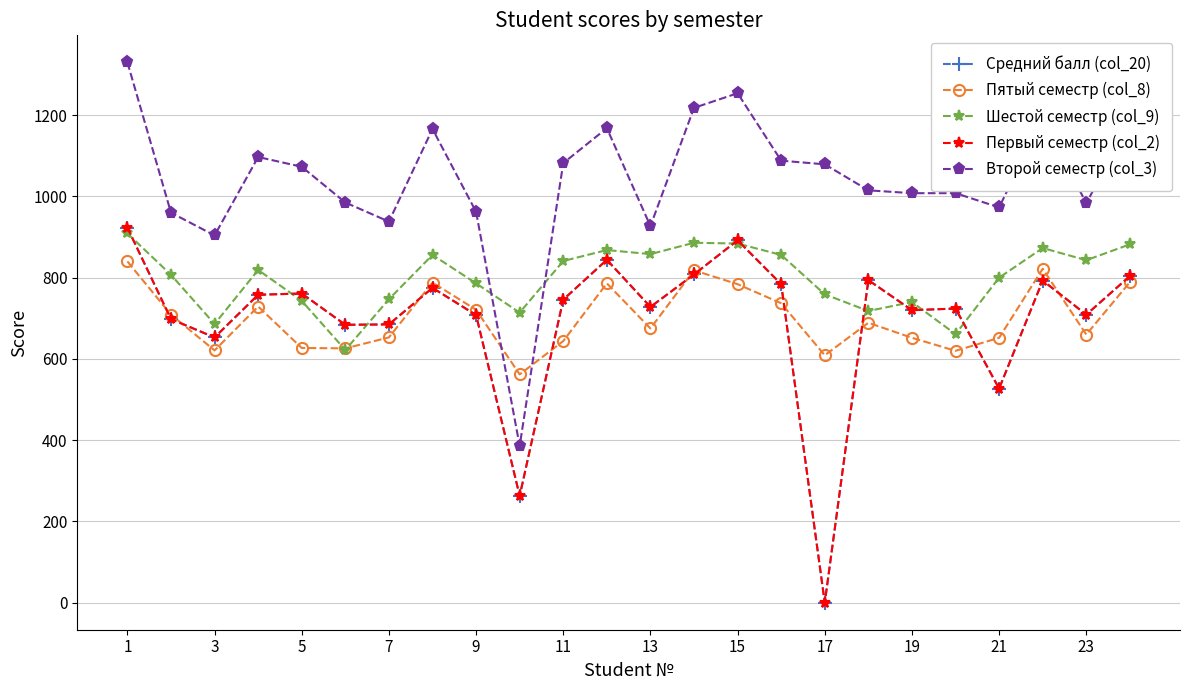

Which series ends up on top after the final intersection of Пятый семестр (col_8) and Шестой семестр (col_9)?

Шестой семестр (col_9)